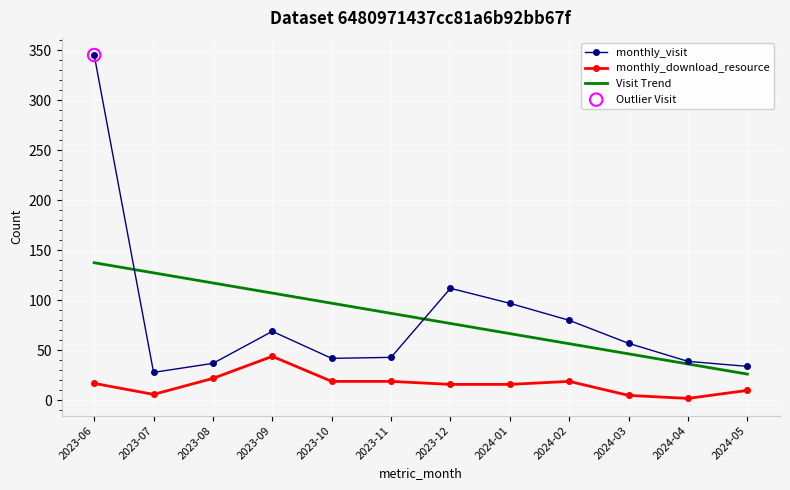

What is the difference between the highest and lowest values at 2024-05?

24.0